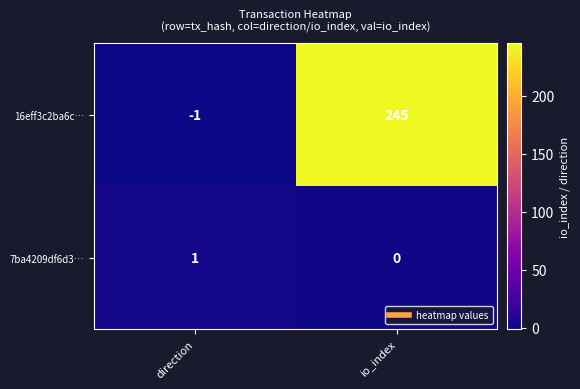

At io_index, list the series in order from largest to smallest.

16eff3c2ba6c…, 7ba4209df6d3…